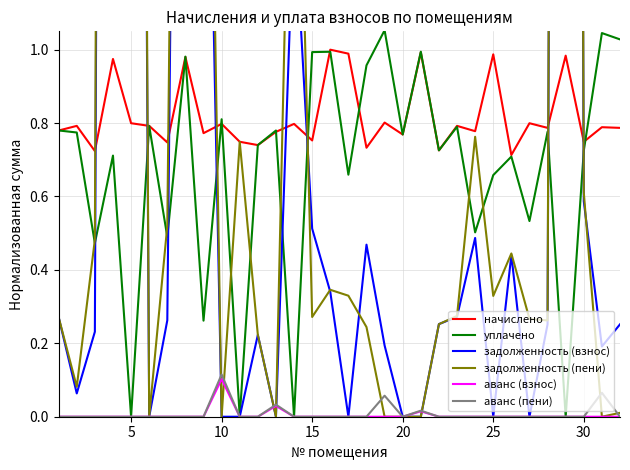

Rank the series by their maximum value, from highest to lowest.

задолженность (пени), задолженность (взнос), уплачено, начислено, аванс (пени), аванс (взнос)